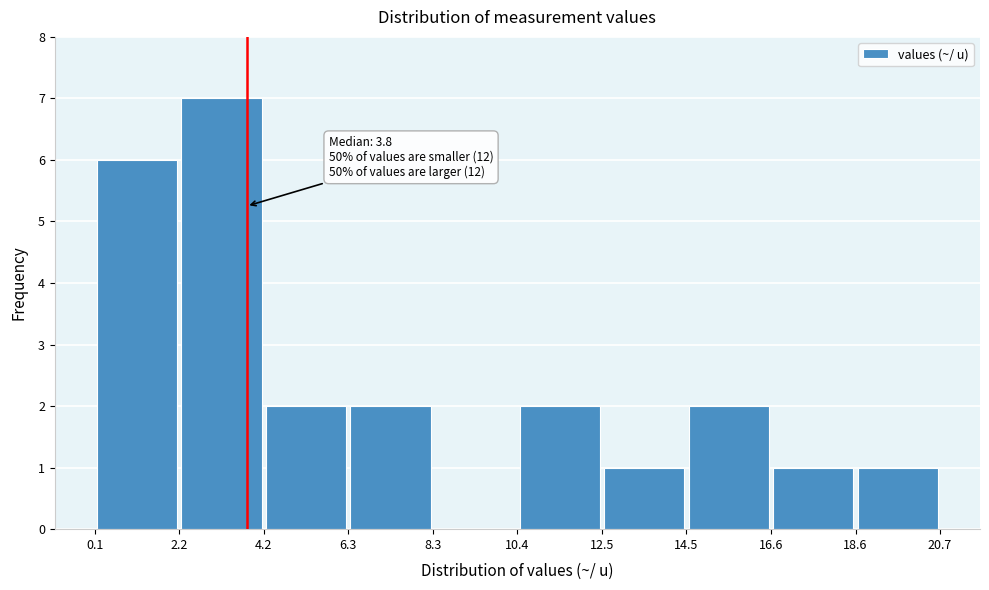

Which range on the x-axis has the tallest bar?

2.2 to 4.2